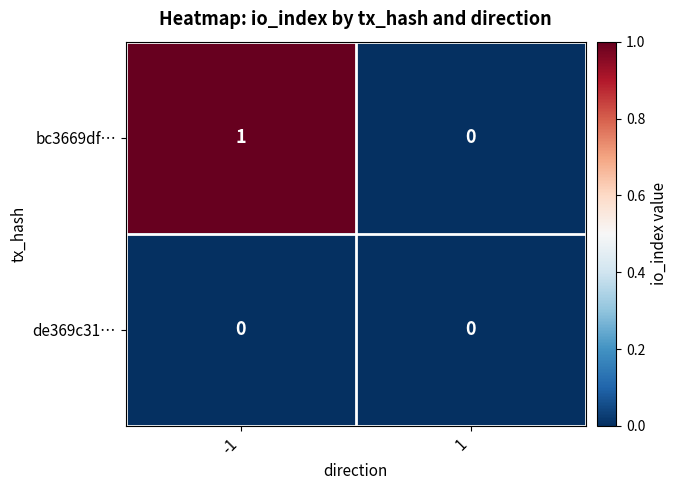

Which series has the widest spread of values?

bc3669df…